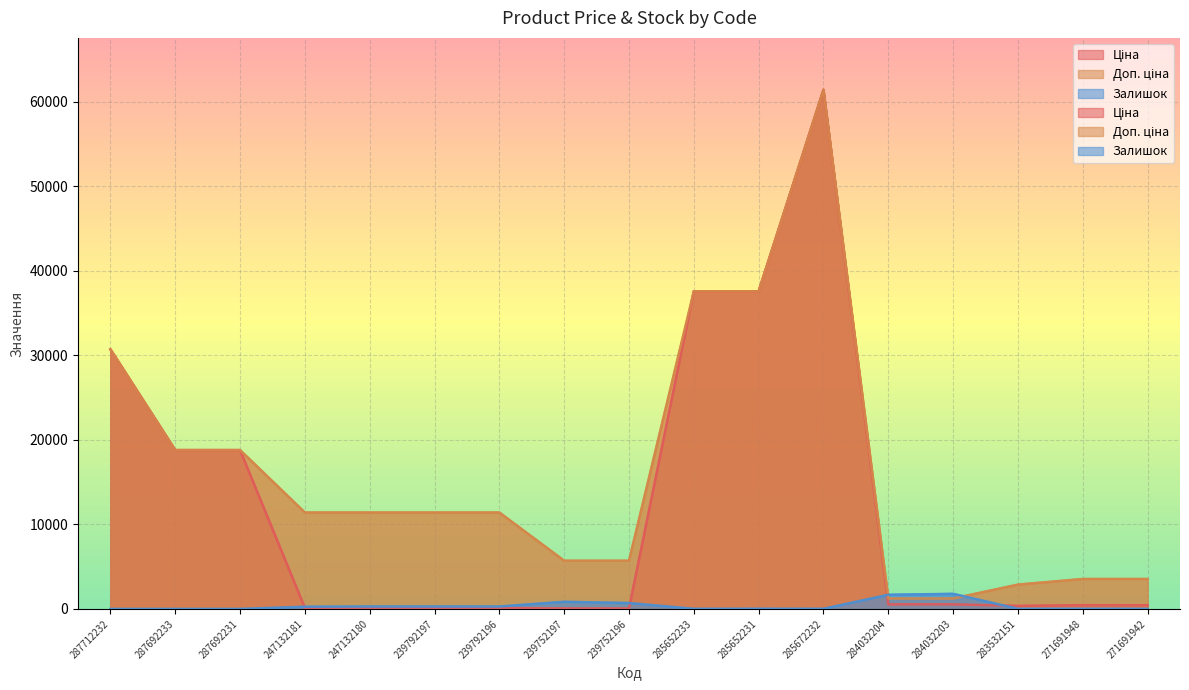

Reading left to right, extract all data points from this chart.

Ціна: 287712232=30717.1	287692233=18796.8	287692231=18796.8	247132181=114.1	247132180=114.1	239792197=114.1	239792196=114.1	239752197=57.0	239752196=57.0	285652233=37593.6	285652231=37593.6	285672232=61434.3	284032204=539.0	284032203=539.0	283532151=359.9	271691948=443.1	271691942=443.1
Доп. ціна: 287712232=30717.1	287692233=18796.8	287692231=18796.8	247132181=11410.0	247132180=11410.0	239792197=11410.0	239792196=11410.0	239752197=5705.0	239752196=5705.0	285652233=37593.6	285652231=37593.6	285672232=61434.3	284032204=1235.4	284032203=1235.4	283532151=2878.8	271691948=3545.0	271691942=3545.0
Залишок: 287712232=0.0	287692233=0.0	287692231=0.0	247132181=260.0	247132180=290.0	239792197=289.0	239792196=290.0	239752197=845.0	239752196=698.0	285652233=13.0	285652231=23.0	285672232=16.0	284032204=1674.0	284032203=1786.0	283532151=15.0	271691948=22.0	271691942=13.0